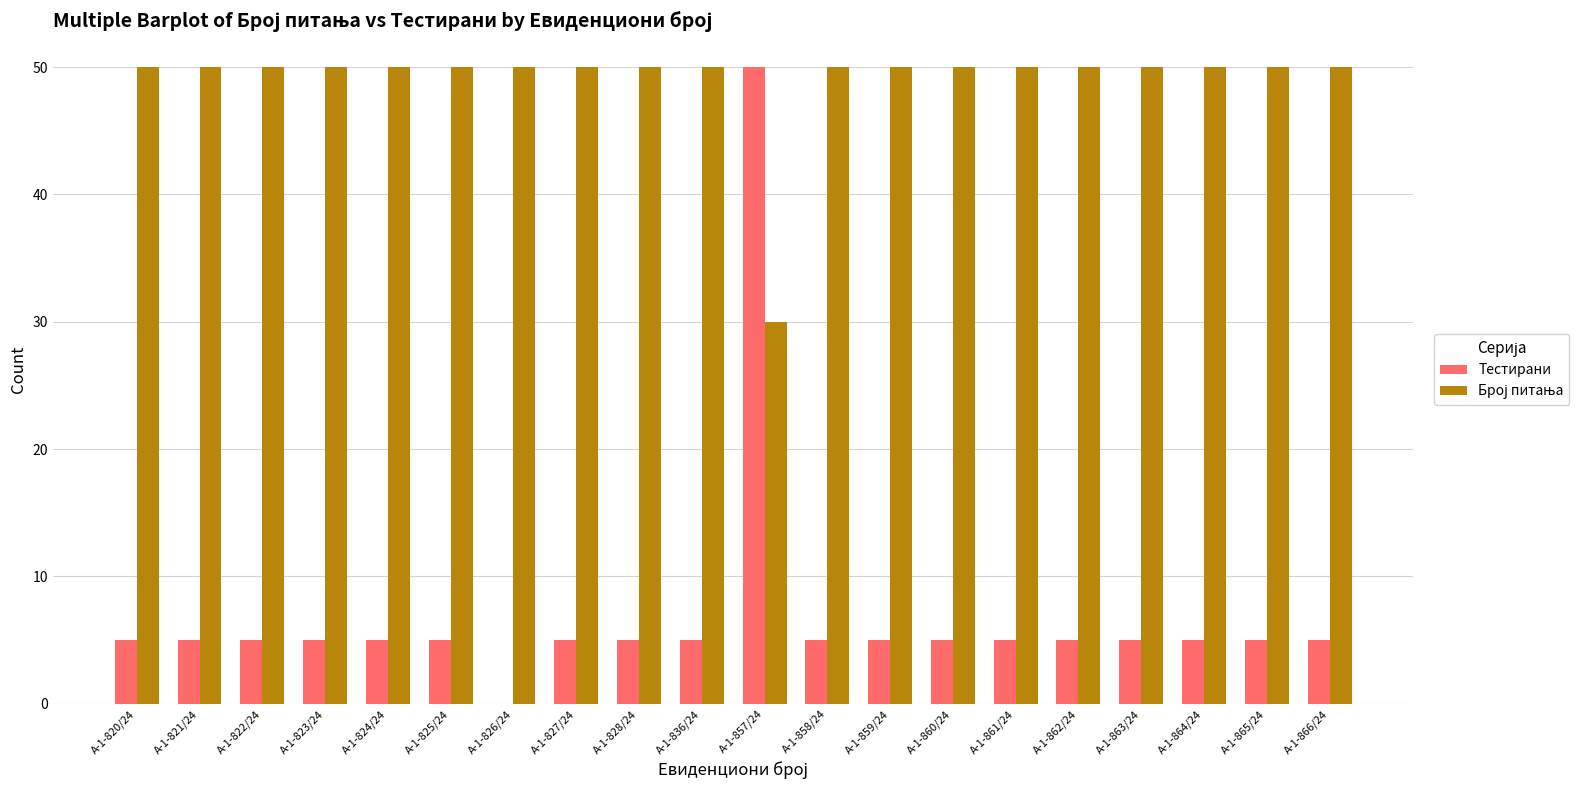

What is the maximum value shown in the chart?

50